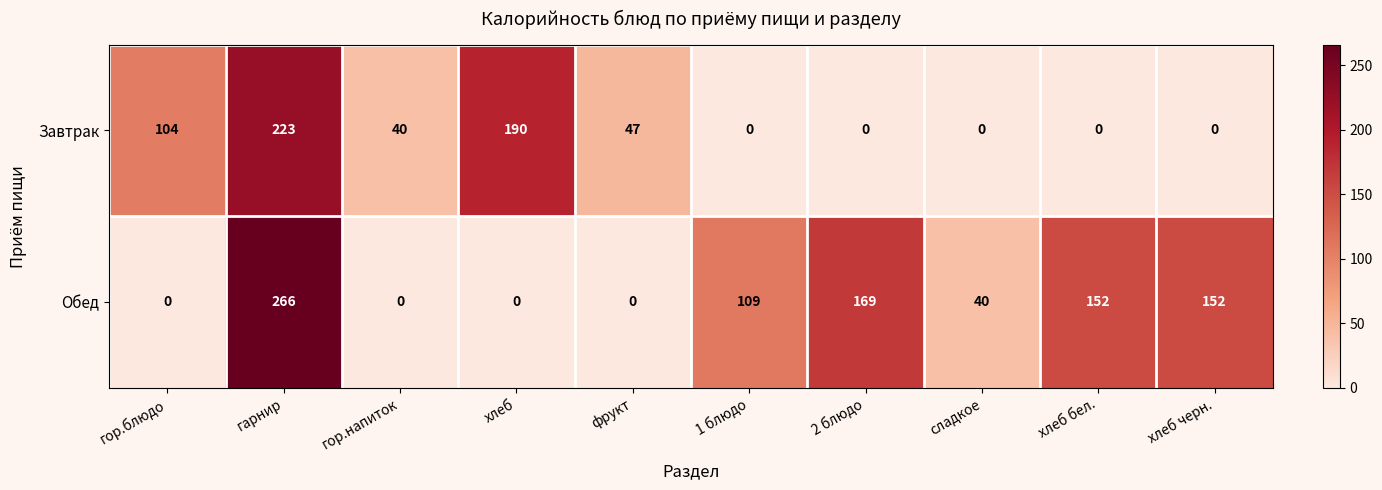

What is the maximum value shown in the chart?

266